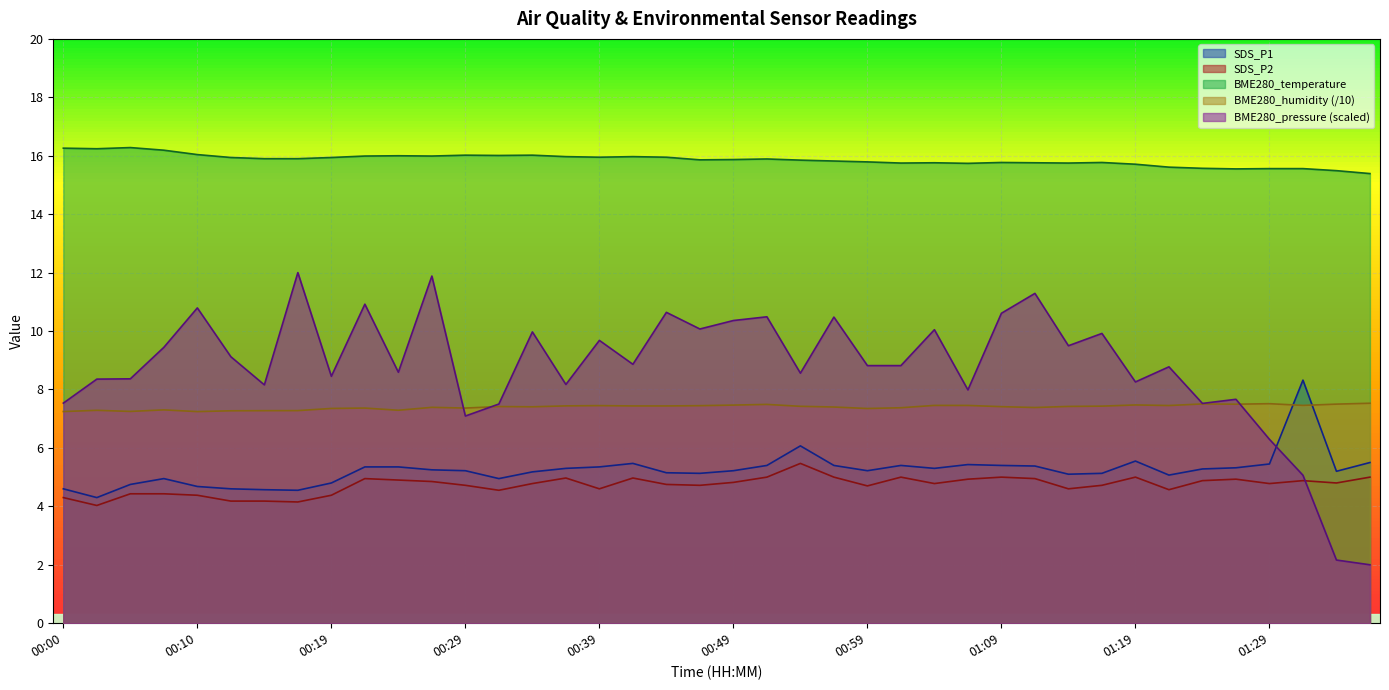

What position from the left is 01:37?

40